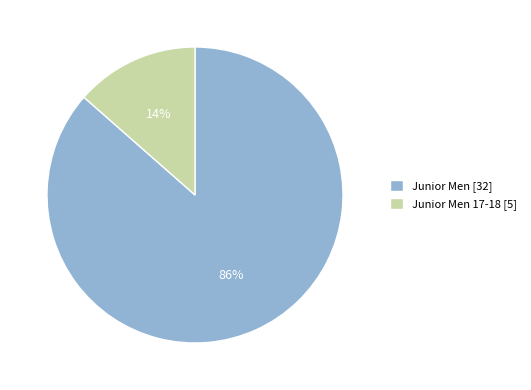

What is the smallest slice in the pie chart?

Junior Men 17-18 [5]